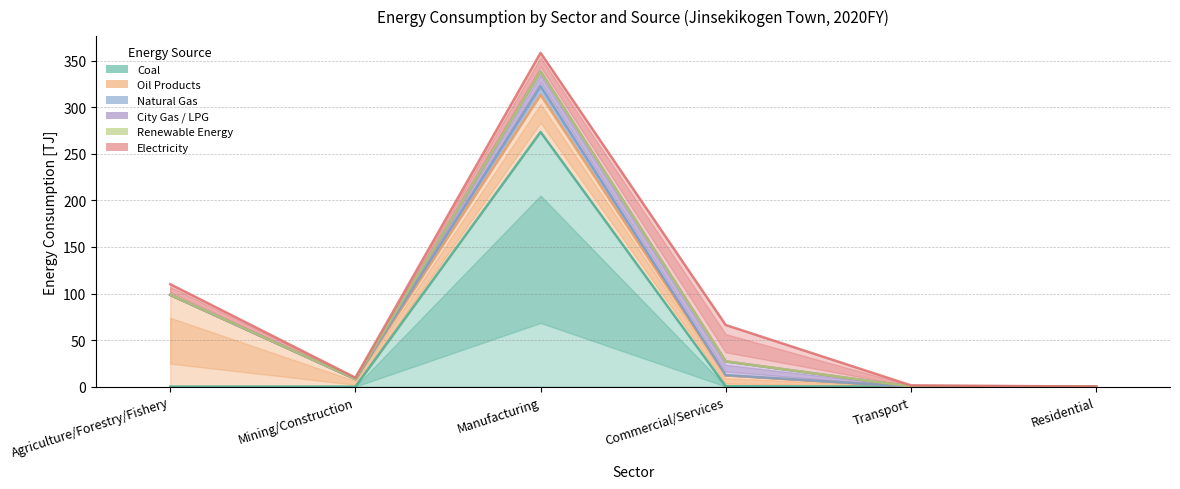

Is it true that City Gas / LPG equals 0.2 at Agriculture/Forestry/Fishery?

True